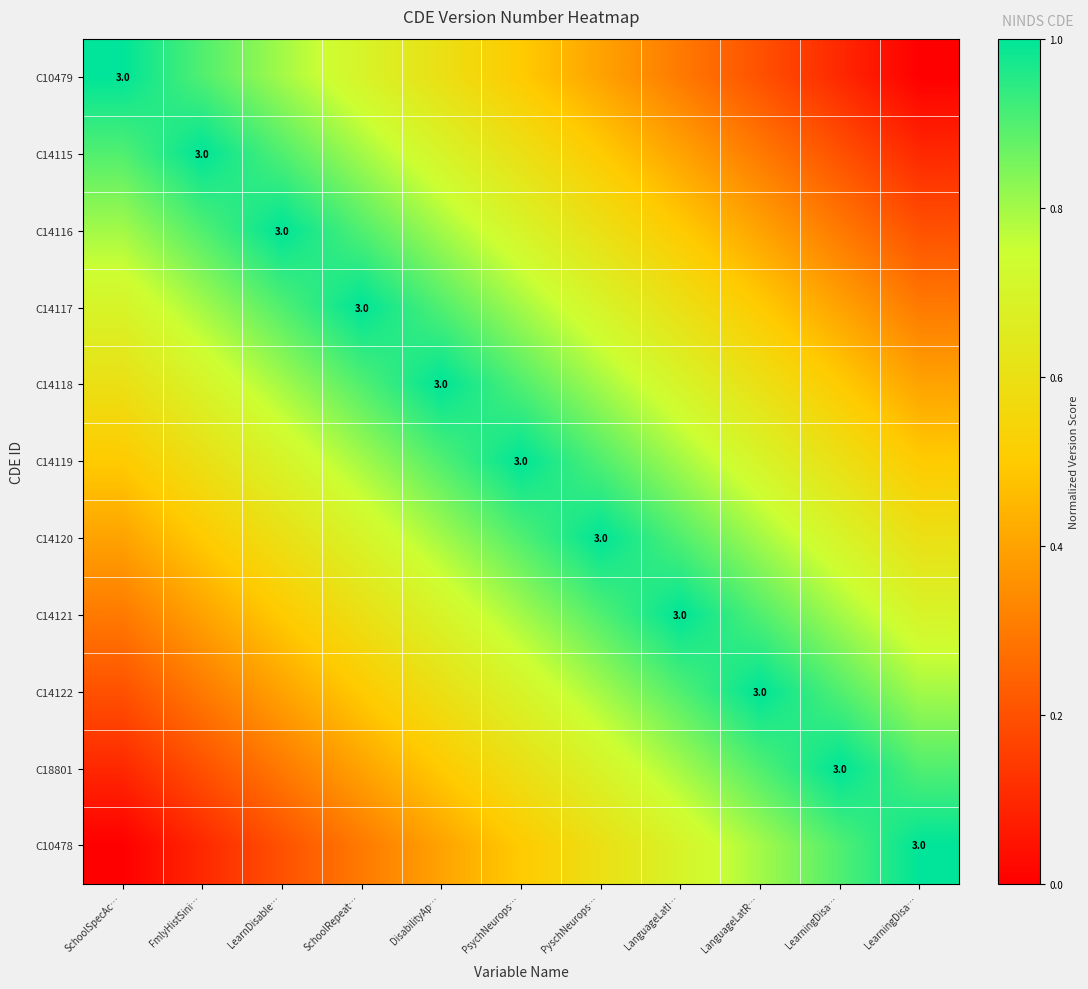

Which series has the largest range (max minus min)?

C10479